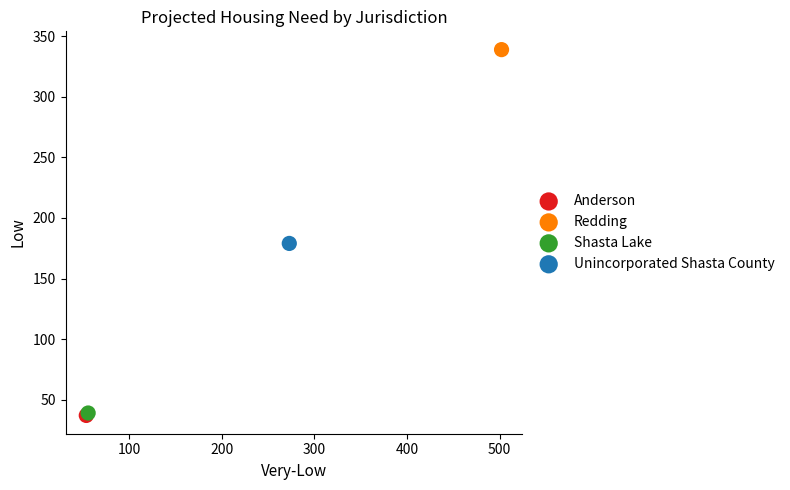

What are all the series names shown in the legend?

Anderson, Redding, Shasta Lake, Unincorporated Shasta County